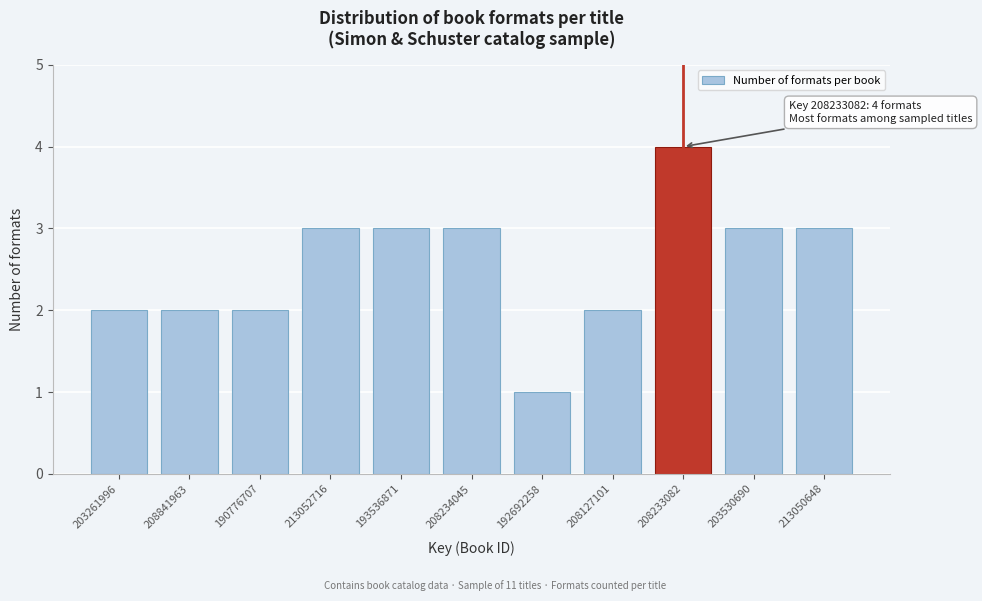

Reading left to right, list all the values displayed in this chart.

2	2	2	3	3	3	1	2	4	3	3